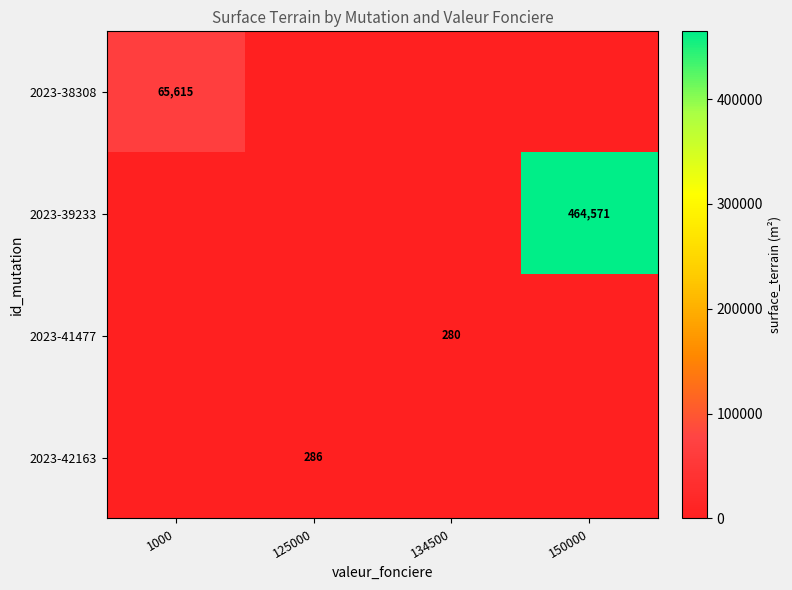

At which category is the sum across all series the highest?

150000